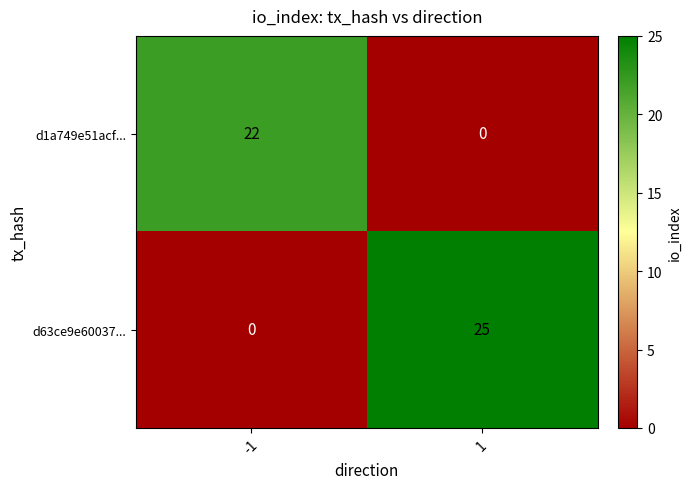

Read the d1a749e51acf... value at -1.

22